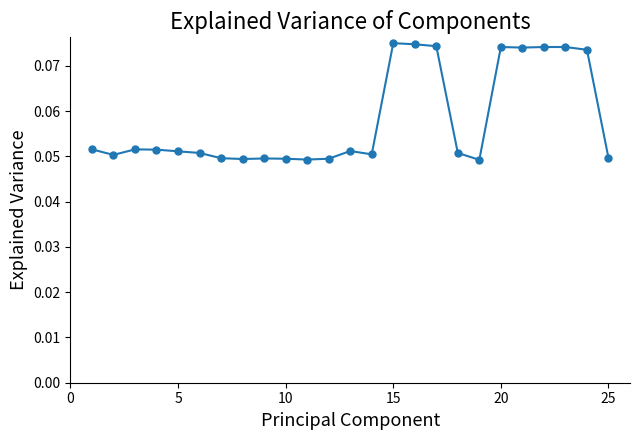

True or false: the data has more than 2 interior local peaks.

True